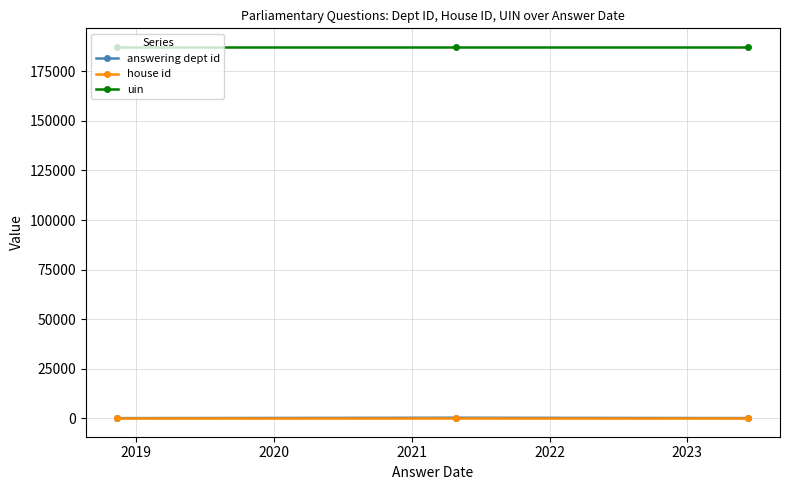

What is the maximum value shown in the chart?

187359